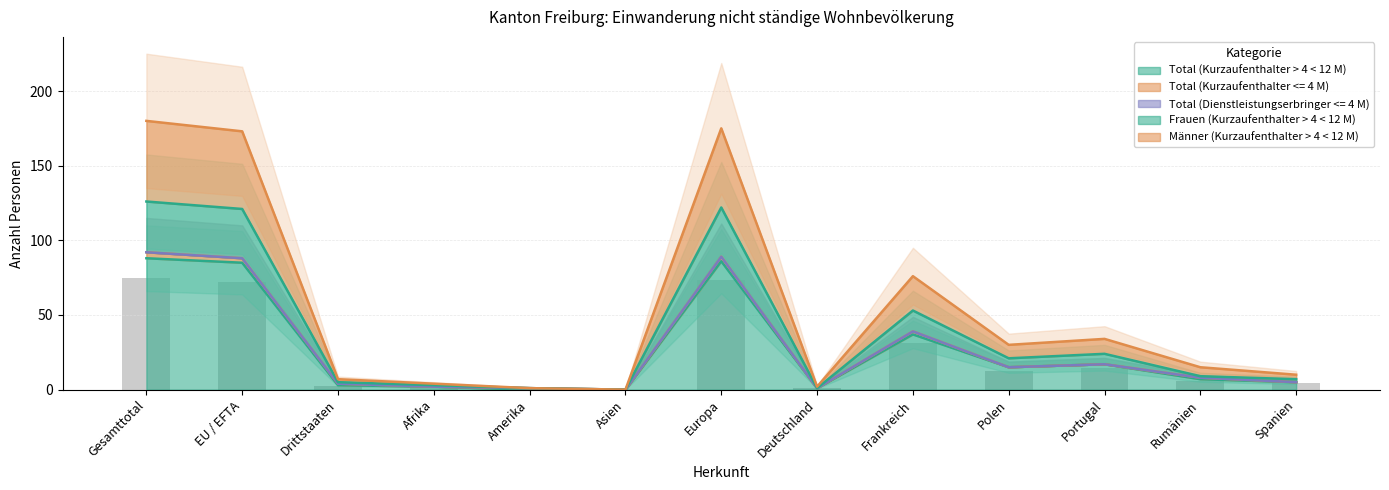

Where does the Frauen (Kurzaufenthalter > 4 < 12 M) series first go above 9?

Gesamttotal